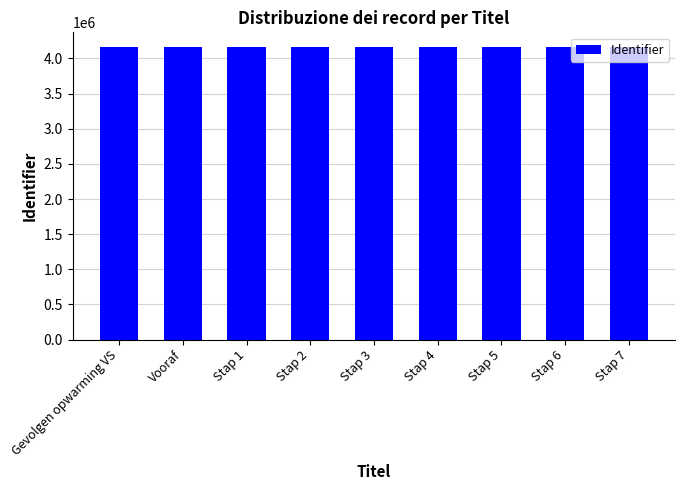

What is the minimum value shown in the chart?

4164068